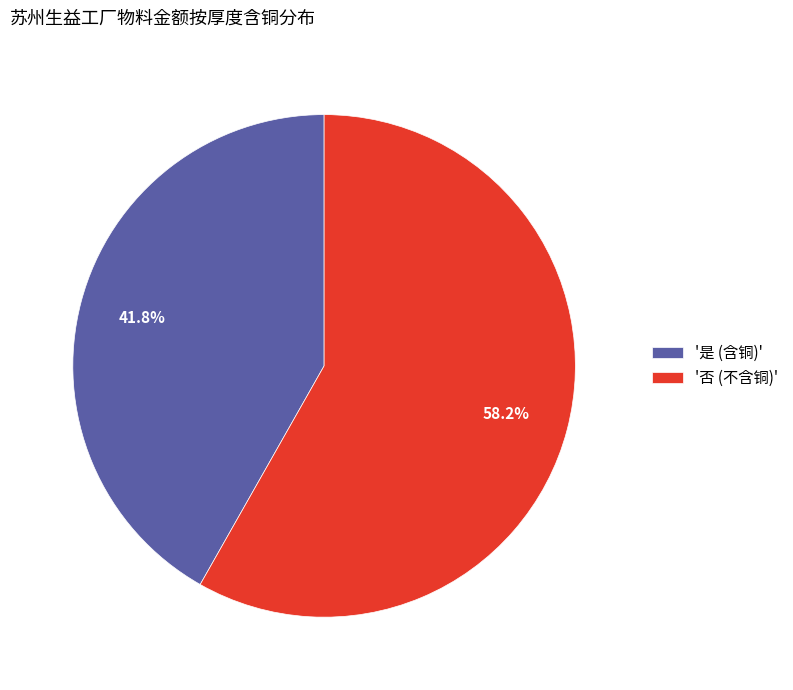

Which has a higher value, '否 (不含铜)' or '是 (含铜)'?

'否 (不含铜)'